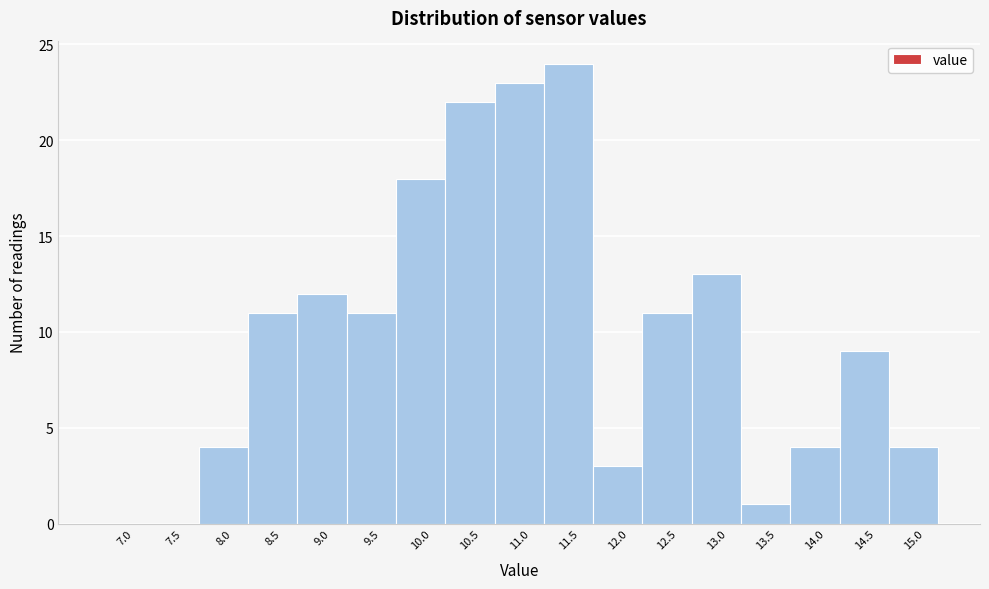

Reading left to right, what are all the values shown in this chart?

7.0=0	7.5=0	8.0=4	8.5=11	9.0=12	9.5=11	10.0=18	10.5=22	11.0=23	11.5=24	12.0=3	12.5=11	13.0=13	13.5=1	14.0=4	14.5=9	15.0=4